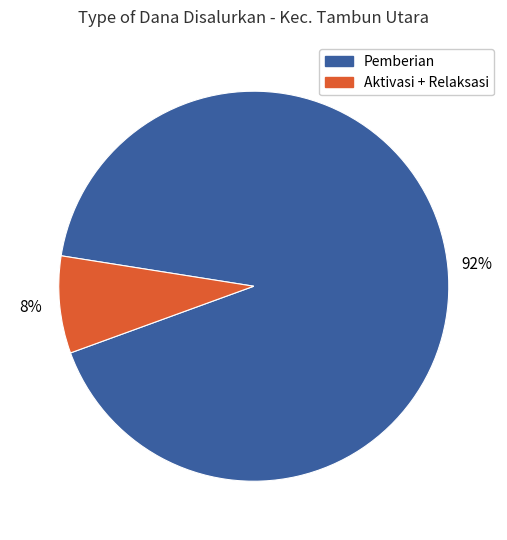

To the nearest percent, what is the difference between the largest and smallest slice percentages?

84%